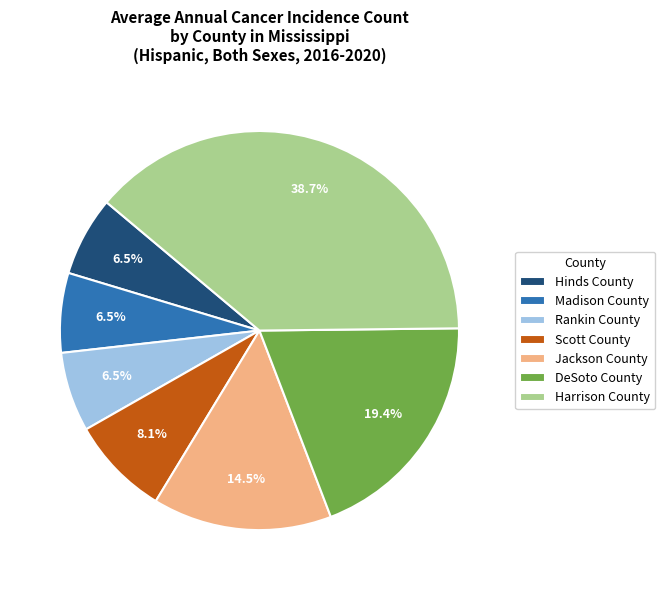

Which slice is the largest?

Harrison County